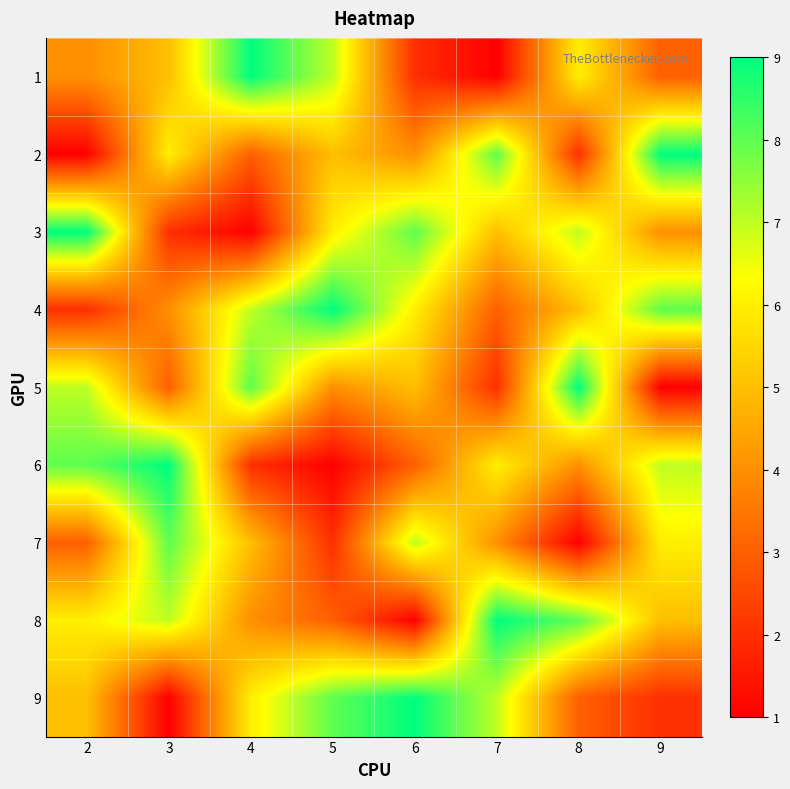

Reading right to left, transcribe all the data shown in this chart.

1: 9=3	8=6	7=1	6=2	5=7	4=9	3=5	2=4
2: 9=9	8=2	7=8	6=4	5=5	4=3	3=6	2=1
3: 9=4	8=7	7=5	6=8	5=6	4=1	3=2	2=9
4: 9=8	8=5	7=3	6=6	5=9	4=7	3=4	2=2
5: 9=1	8=9	7=2	6=5	5=4	4=8	3=3	2=7
6: 9=7	8=4	7=6	6=3	5=1	4=2	3=9	2=8
7: 9=6	8=1	7=4	6=7	5=2	4=5	3=8	2=3
8: 9=5	8=8	7=9	6=1	5=3	4=4	3=7	2=6
9: 9=2	8=3	7=7	6=9	5=8	4=6	3=1	2=5